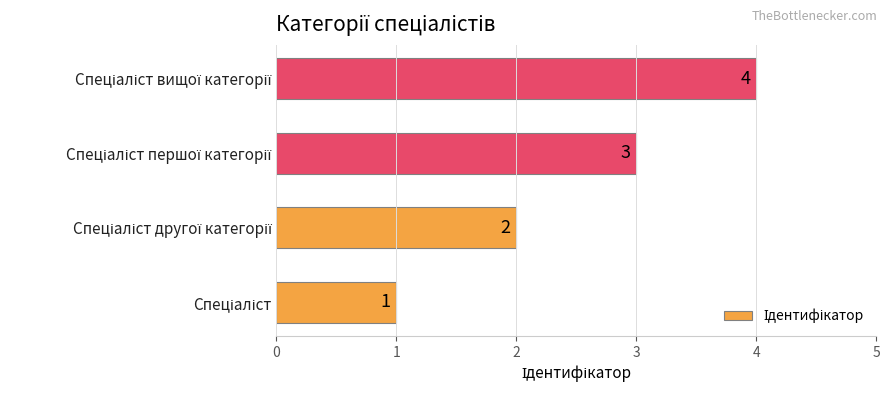

What is the sum of all values?

10